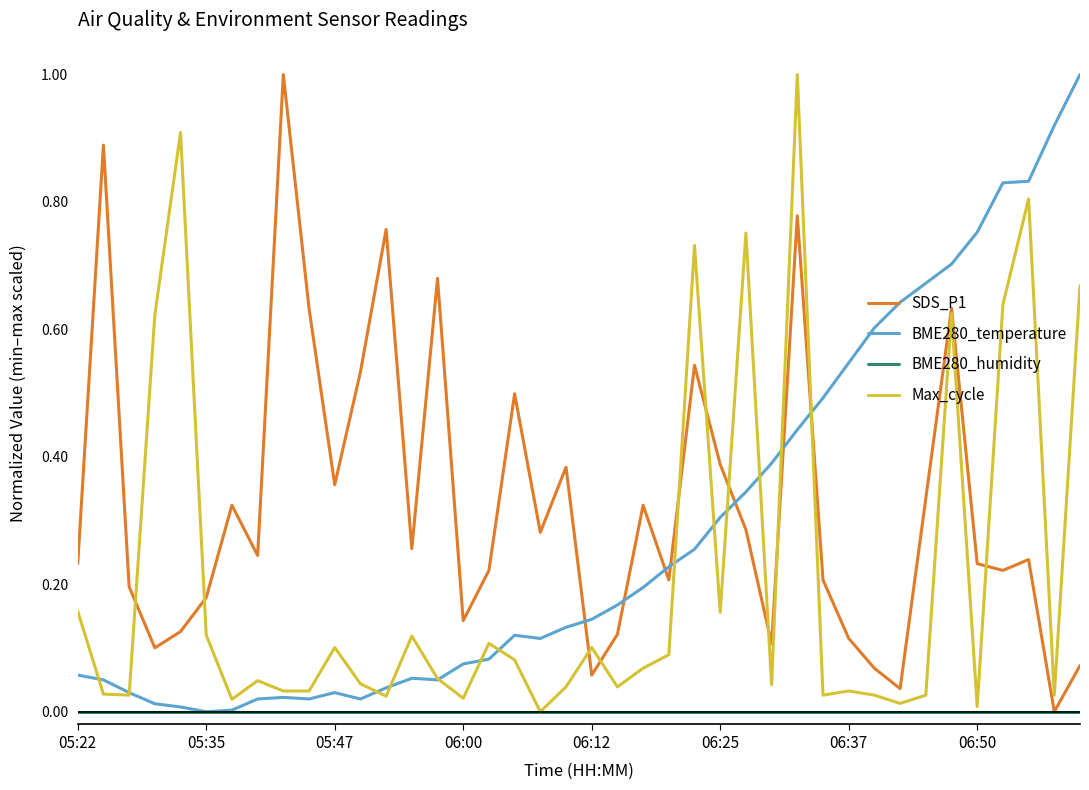

What is the highest value of the BME280_temperature series?

1.0